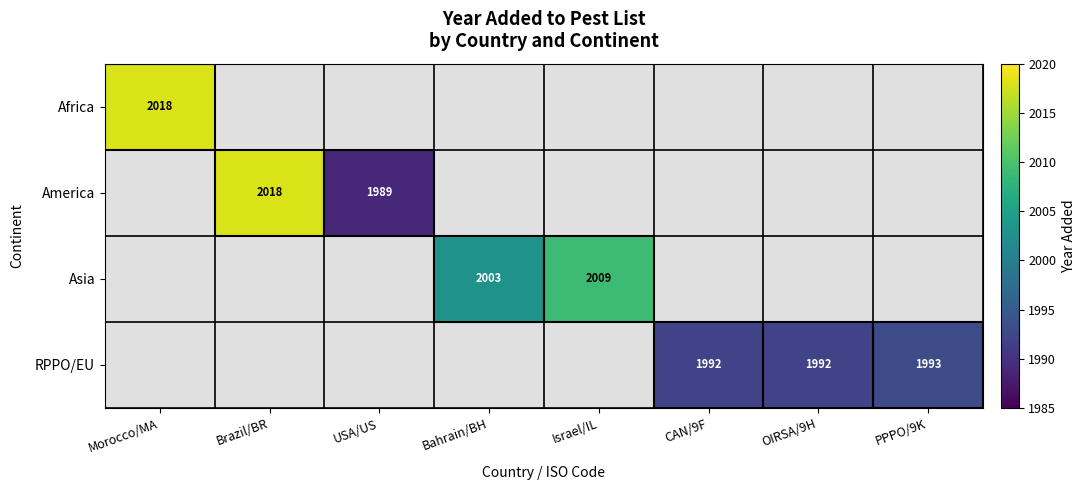

At how many categories does at least one series exceed 1799?

8